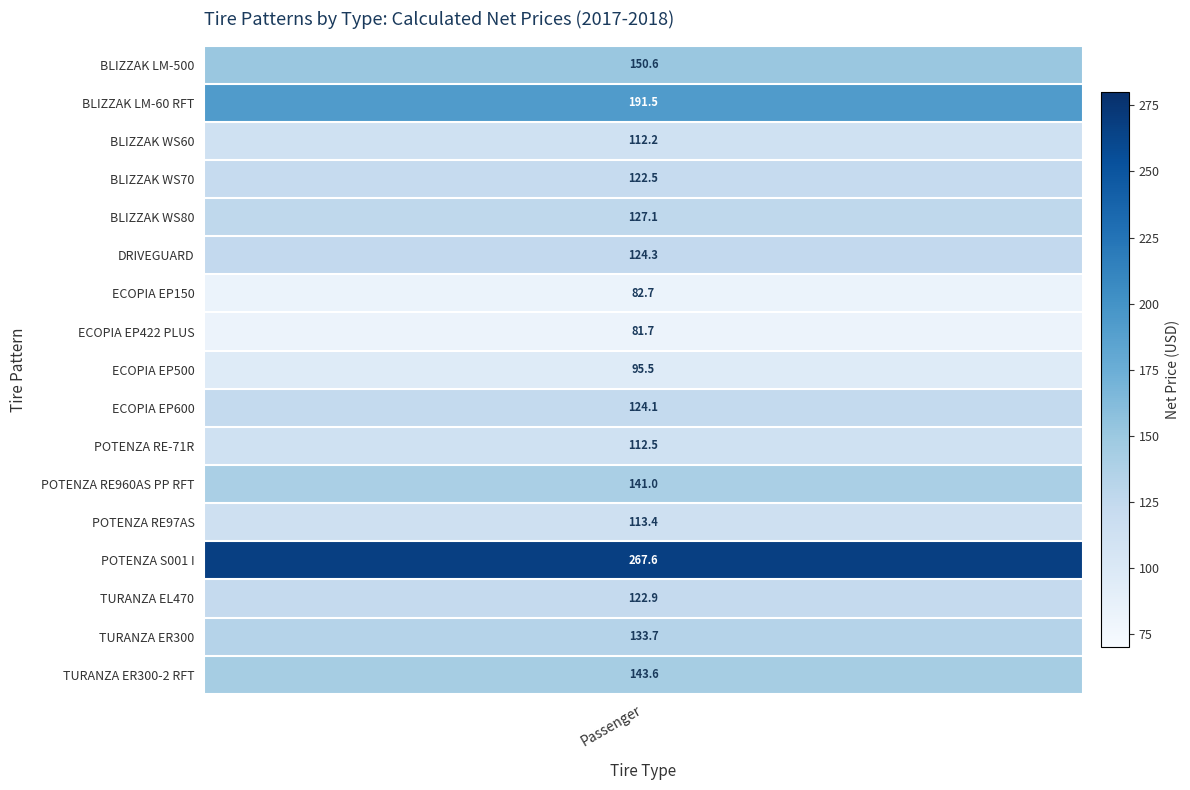

Rank the categories by value from lowest to highest.

ECOPIA EP422 PLUS, ECOPIA EP150, ECOPIA EP500, BLIZZAK WS60, POTENZA RE-71R, POTENZA RE97AS, BLIZZAK WS70, TURANZA EL470, ECOPIA EP600, DRIVEGUARD, BLIZZAK WS80, TURANZA ER300, POTENZA RE960AS PP RFT, TURANZA ER300-2 RFT, BLIZZAK LM-500, BLIZZAK LM-60 RFT, POTENZA S001 I